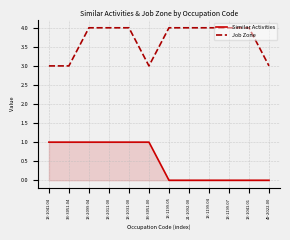

True or false: Job Zone and Similar Activities cross at least once.

False